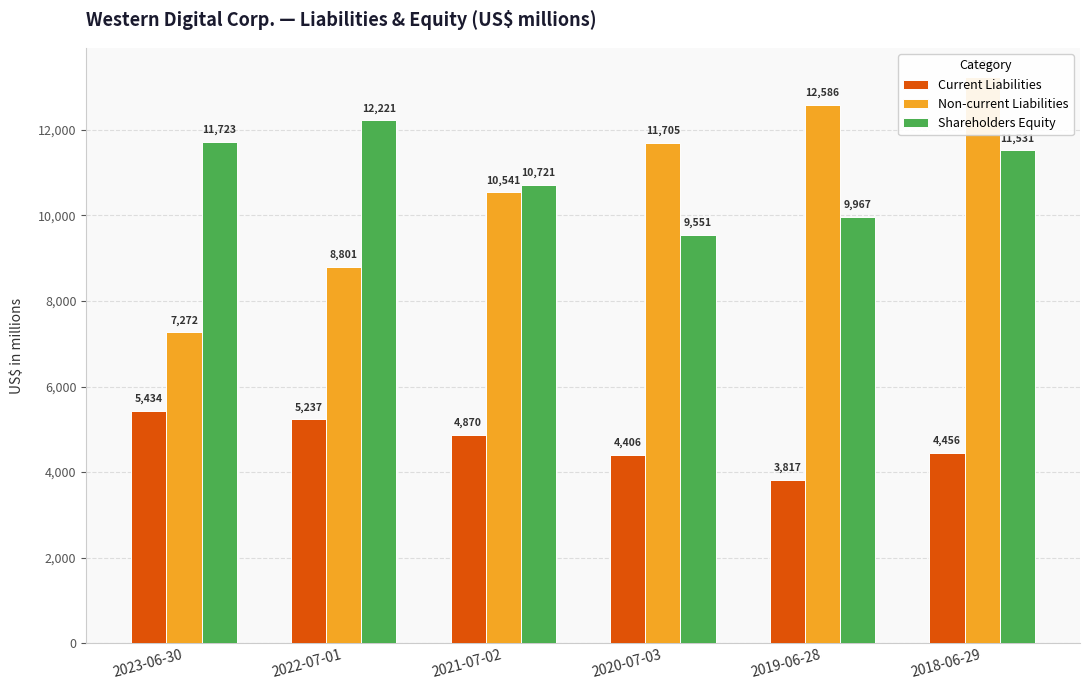

Reading right to left, transcribe all the data shown in this chart.

Current Liabilities: 2018-06-29=4456	2019-06-28=3817	2020-07-03=4406	2021-07-02=4870	2022-07-01=5237	2023-06-30=5434
Non-current Liabilities: 2018-06-29=13248	2019-06-28=12586	2020-07-03=11705	2021-07-02=10541	2022-07-01=8801	2023-06-30=7272
Shareholders Equity: 2018-06-29=11531	2019-06-28=9967	2020-07-03=9551	2021-07-02=10721	2022-07-01=12221	2023-06-30=11723